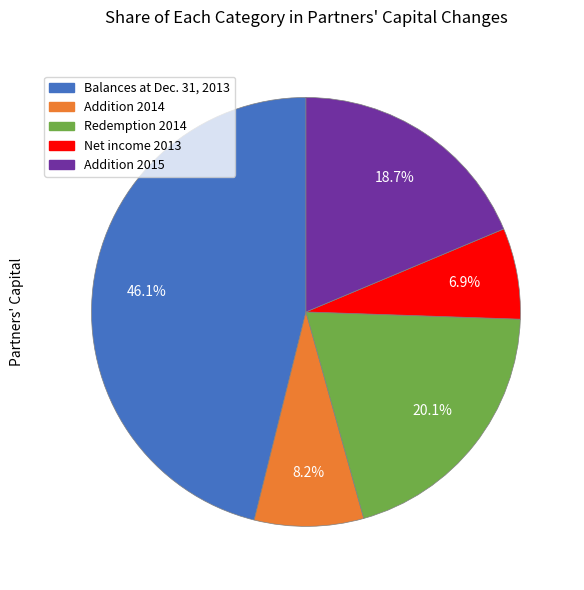

Is there a majority slice in this chart?

No